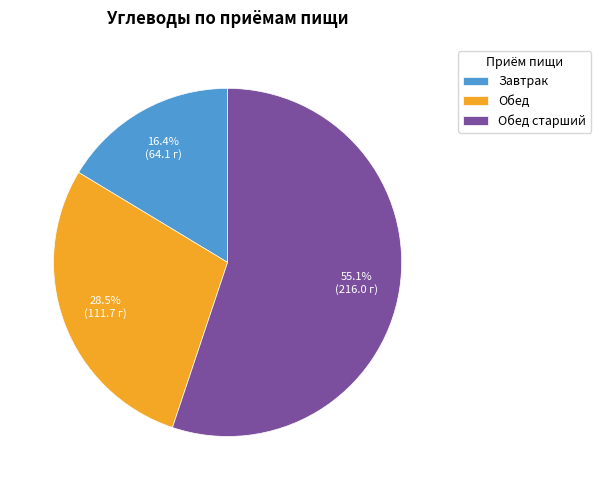

How many slices are in this pie chart?

3